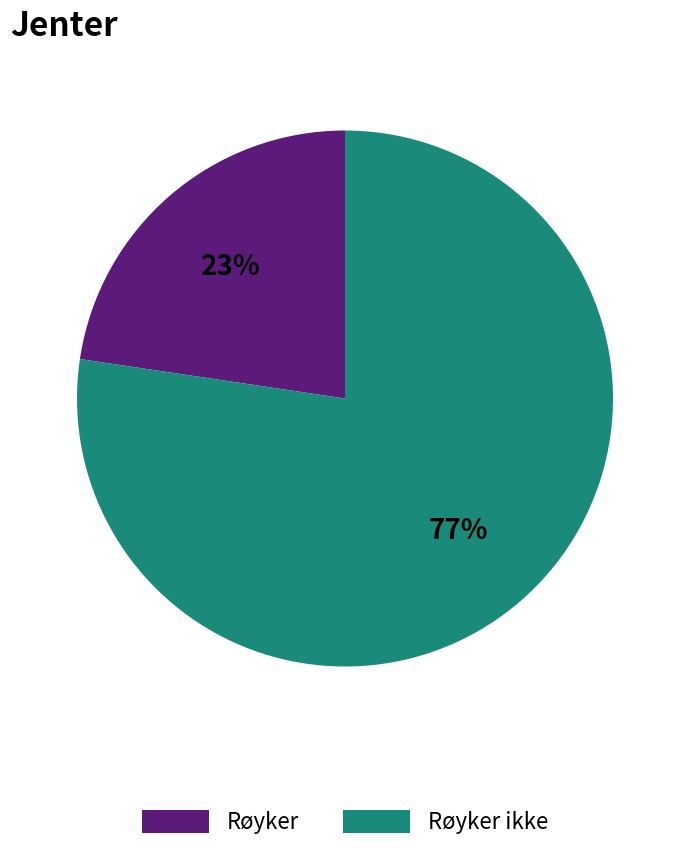

Rank the categories by value from lowest to highest.

Røyker, Røyker ikke